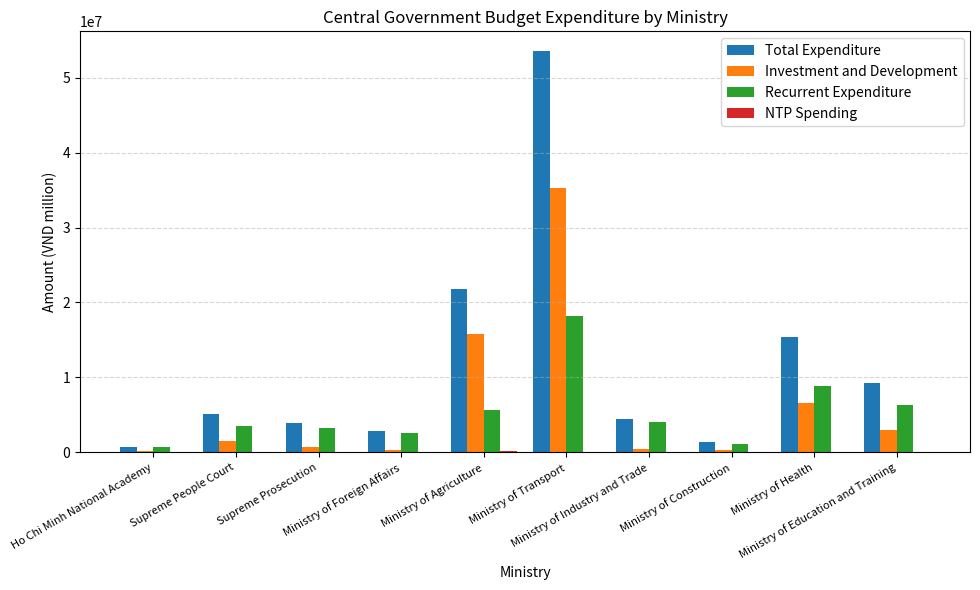

At which label is Recurrent Expenditure closest to 9427066?

Ministry of Health